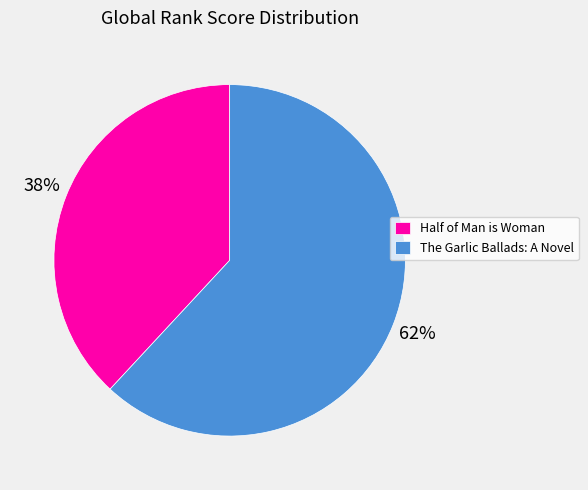

Is the sum of Half of Man is Woman and The Garlic Ballads: A Novel greater than half?

Yes